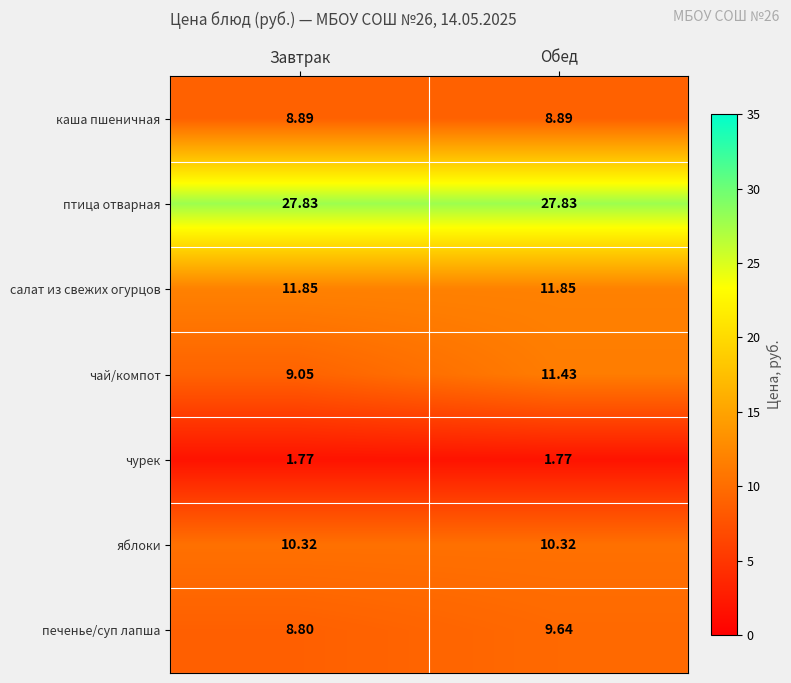

Rank the series by their maximum value, from highest to lowest.

птица отварная, салат из свежих огурцов, чай/компот, яблоки, печенье/суп лапша, каша пшеничная, чурек